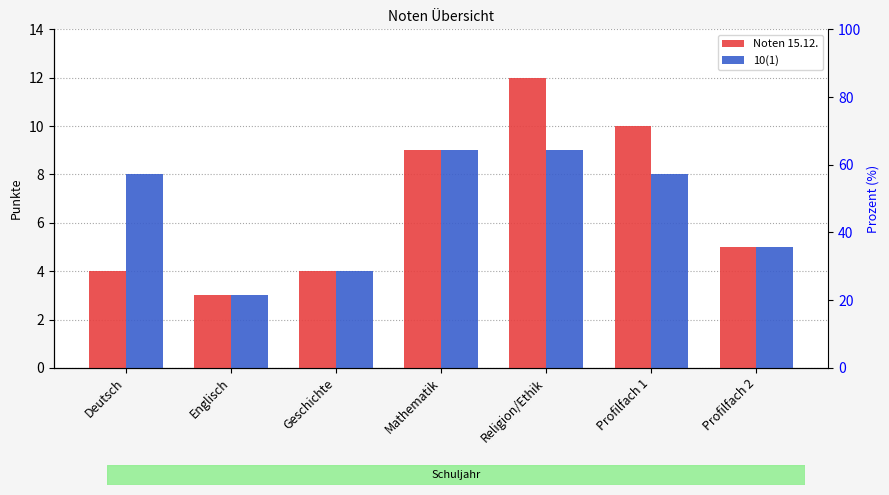

Rank the series by their maximum value, from lowest to highest.

10(1), Noten 15.12.